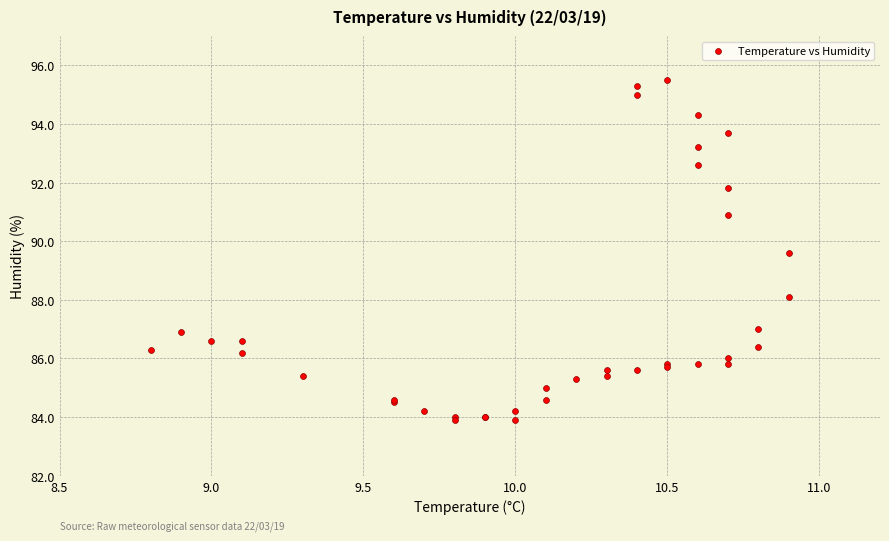

What Y value in the scatter plot is closest to 89?

89.6